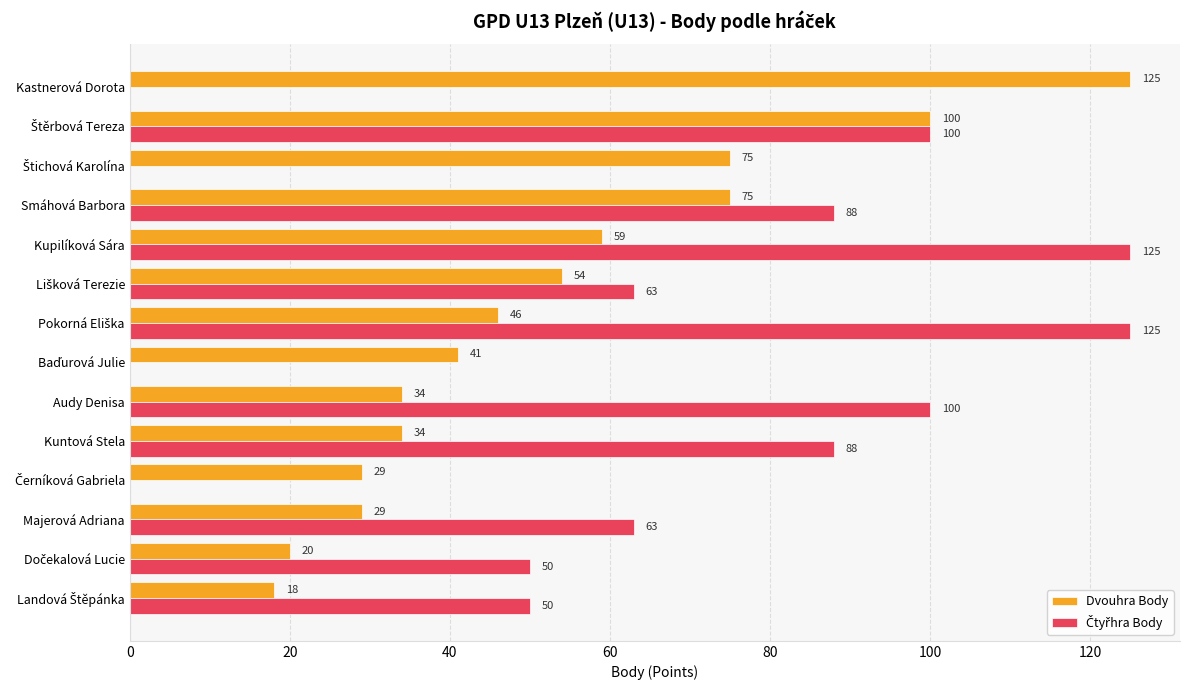

How many categories are shown in the chart?

14